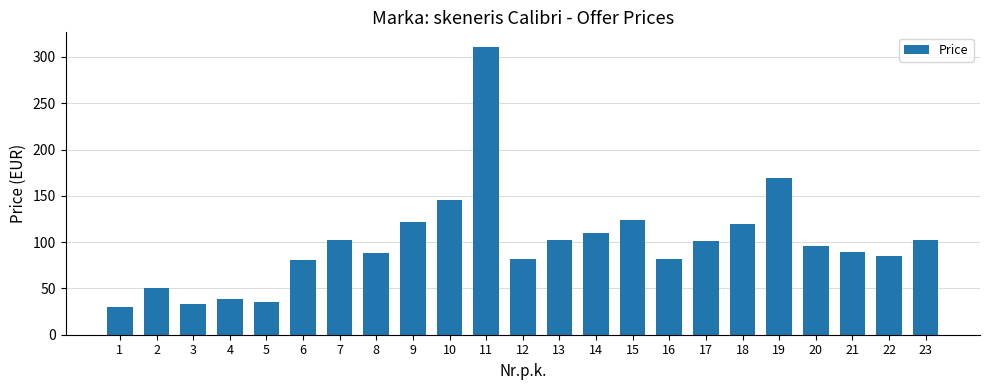

The chart shows a value of 162.7 at 18. True or false?

False